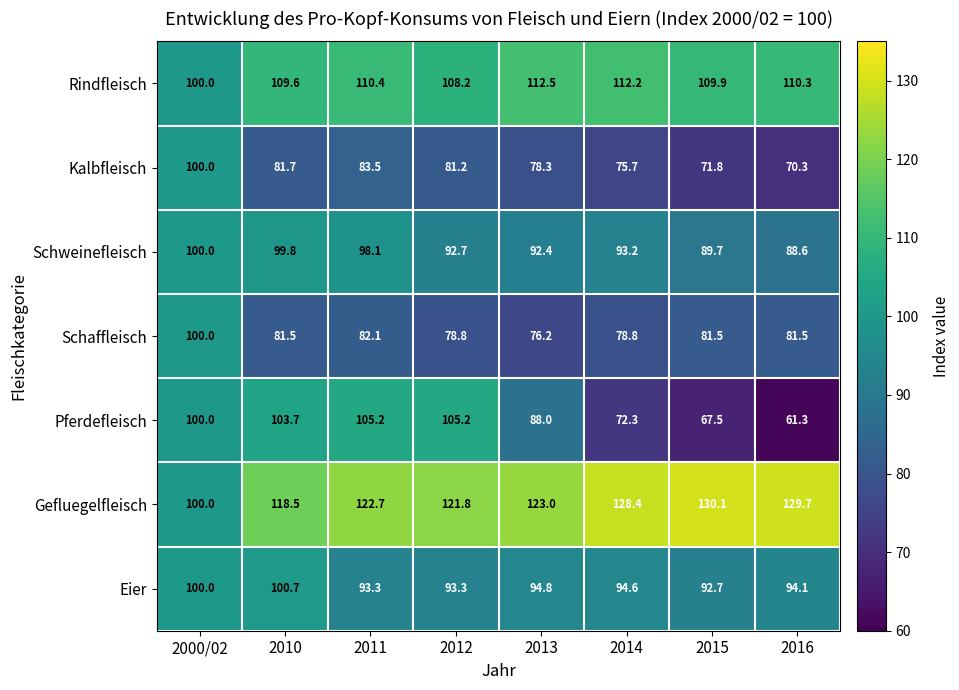

At which category is the sum across all series the highest?

2000/02